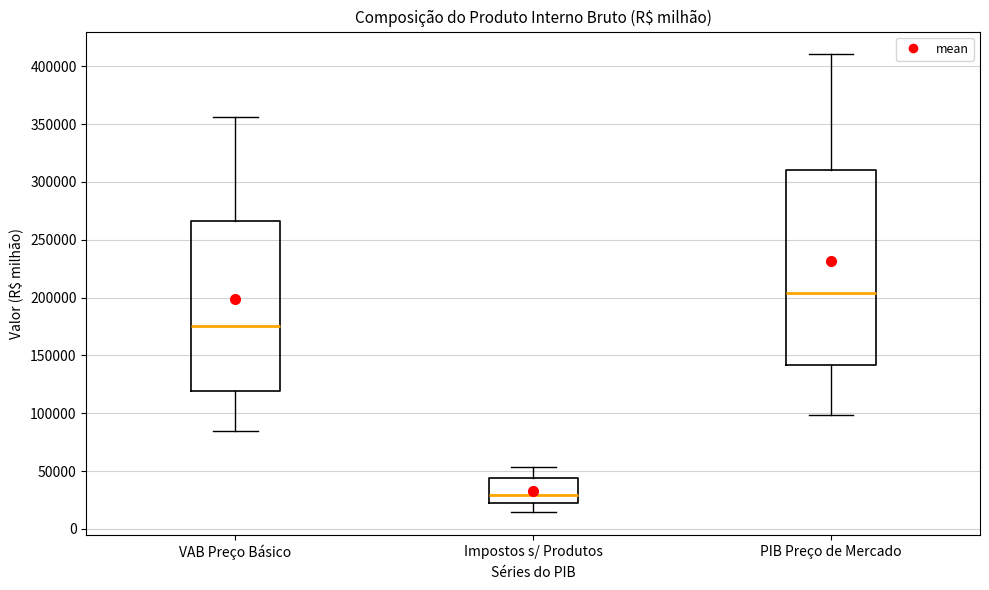

Comparing the boxes themselves (not the whiskers), which one is the tallest?

PIB Preço de Mercado